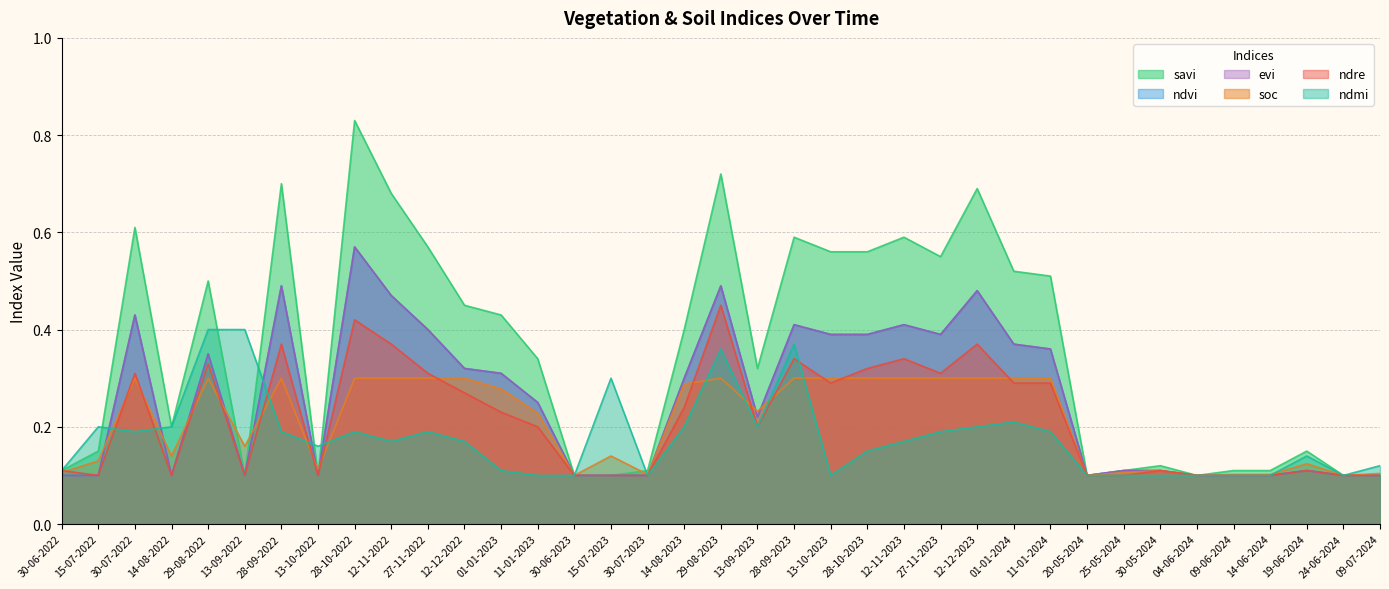

What are all the series names shown in the legend?

savi, ndvi, evi, soc, ndre, ndmi